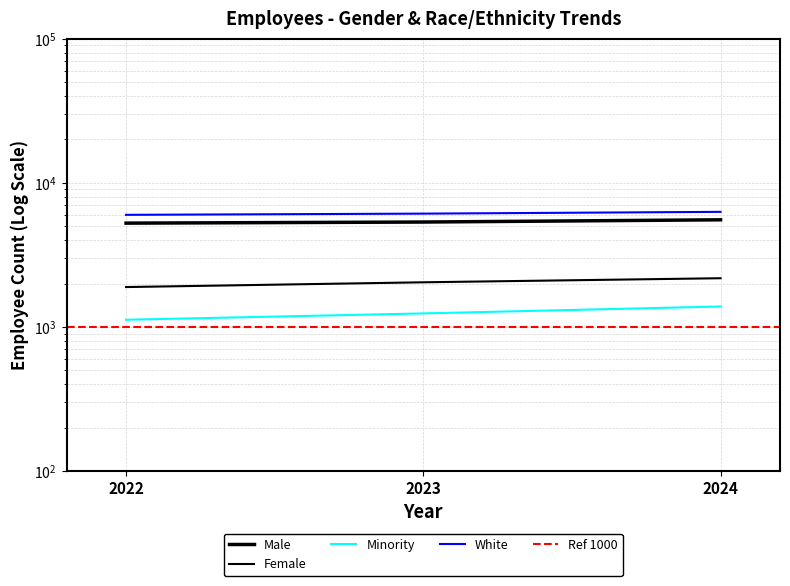

What is the spread (max minus min) of values at 2023?

4878